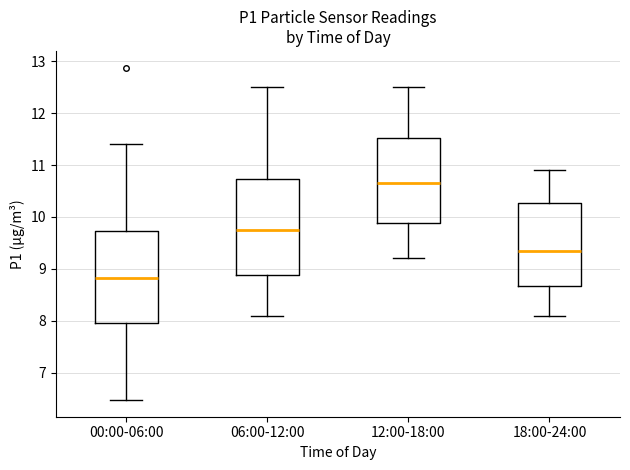

Where is the upper edge of the box for 12:00-18:00 on the y-axis? The values are not printed on the chart, so give them approximately, as read against the axis.

11.5